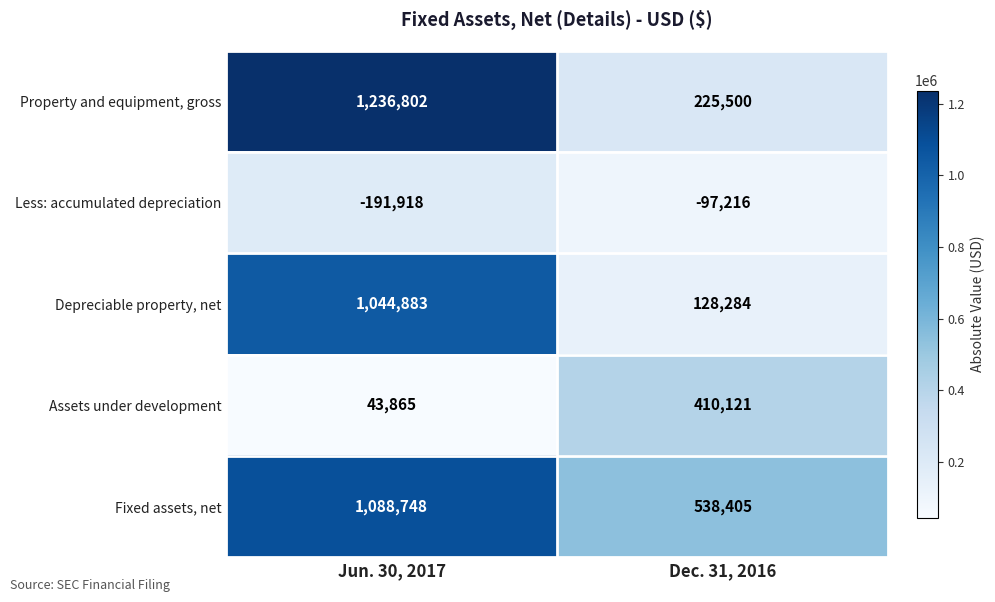

Reading left to right, list all the values displayed in this chart.

Property and equipment, gross: Jun. 30, 2017=1236802	Dec. 31, 2016=225500
Less: accumulated depreciation: Jun. 30, 2017=-191918	Dec. 31, 2016=-97216
Depreciable property, net: Jun. 30, 2017=1044883	Dec. 31, 2016=128284
Assets under development: Jun. 30, 2017=43865	Dec. 31, 2016=410121
Fixed assets, net: Jun. 30, 2017=1088748	Dec. 31, 2016=538405